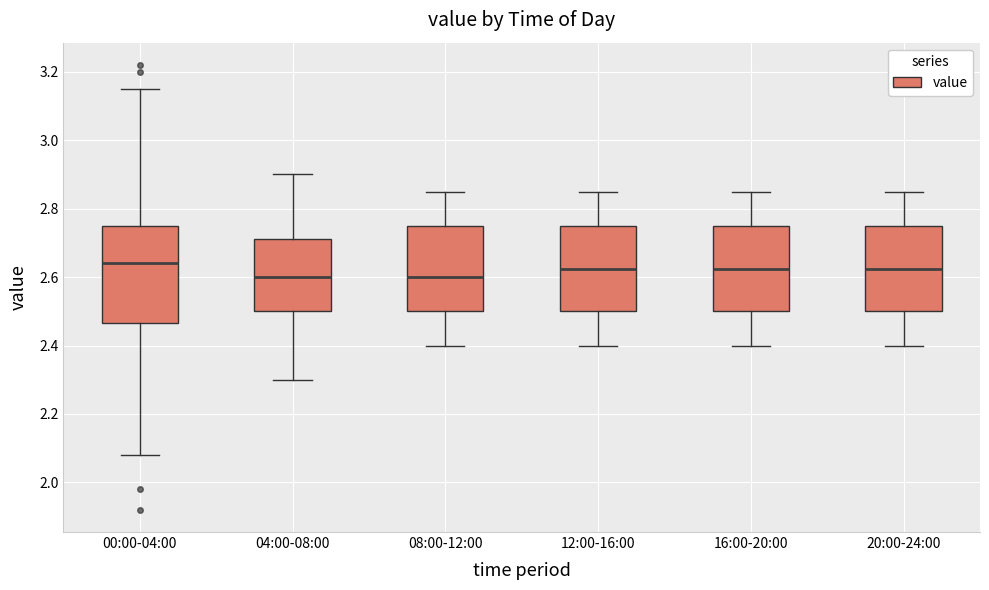

Reading left to right, read every box against the y-axis: the position of its median line, the range the box covers, and the ends of its whiskers. The values are not printed on the chart, so give them approximately, as read against the axis.

00:00-04:00: median 2.64, box 2.46 to 2.76, whiskers 2.08 to 3.16
04:00-08:00: median 2.60, box 2.50 to 2.72, whiskers 2.30 to 2.90
08:00-12:00: median 2.60, box 2.50 to 2.76, whiskers 2.40 to 2.86
12:00-16:00: median 2.62, box 2.50 to 2.76, whiskers 2.40 to 2.86
16:00-20:00: median 2.62, box 2.50 to 2.76, whiskers 2.40 to 2.86
20:00-24:00: median 2.62, box 2.50 to 2.76, whiskers 2.40 to 2.86